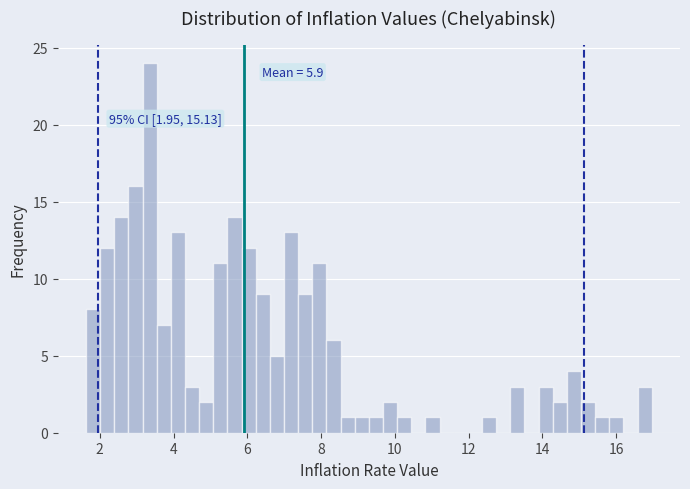

Around what value on the x-axis is the tallest bar? Give the approximate position of its centre, as read against the axis.

3.4